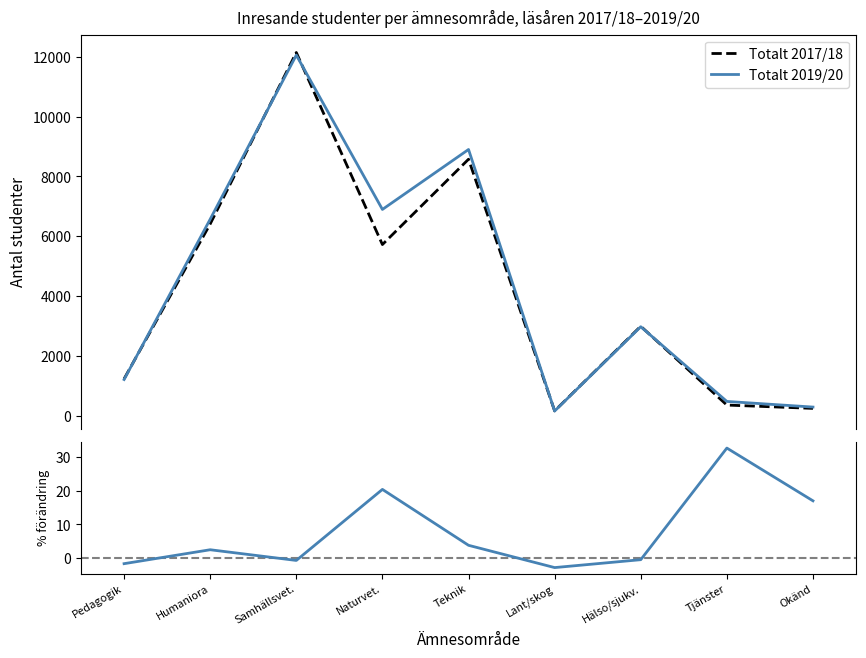

At how many categories does at least one series exceed 5280?

4